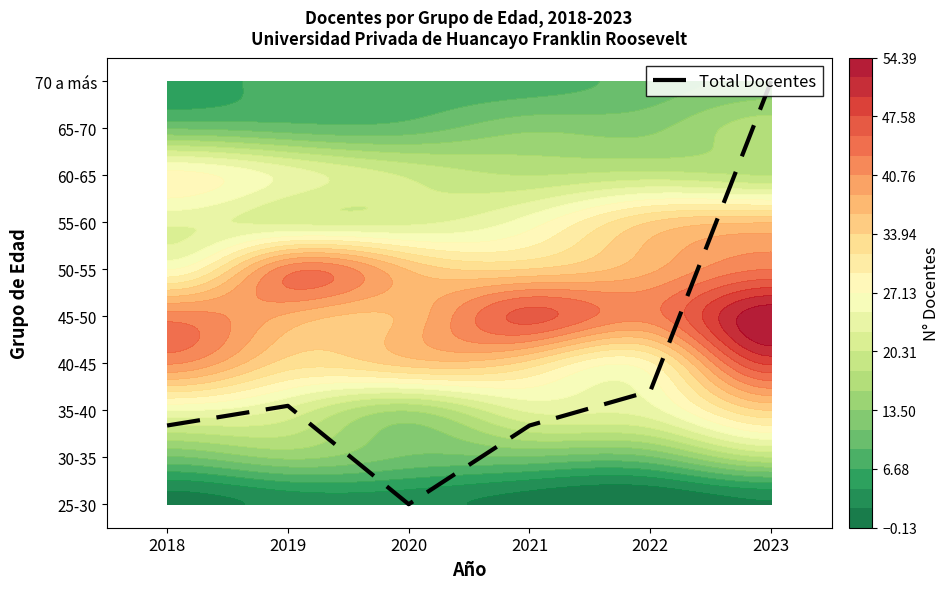

What is the change in value from 2018 to 2022?

+0.7